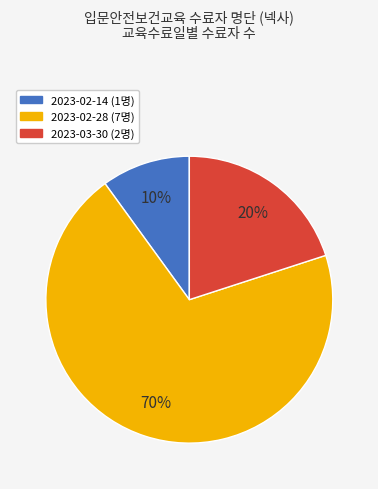

Do 2023-03-30 and 2023-02-14 together represent more than half of the pie?

No